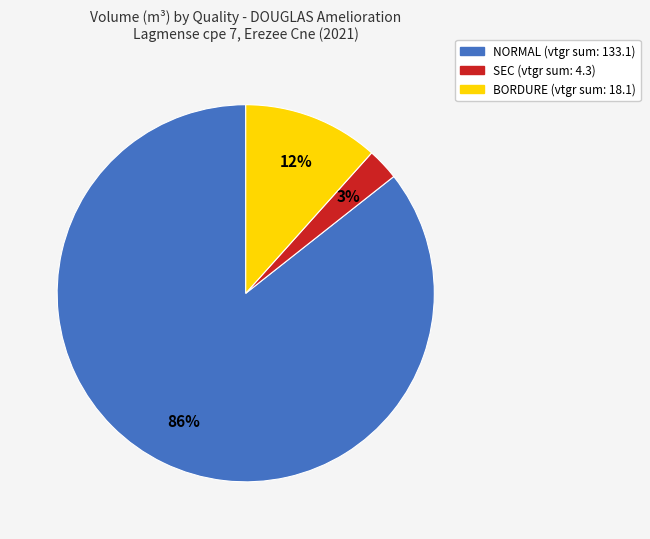

To the nearest percent, what is the average slice percentage?

33%